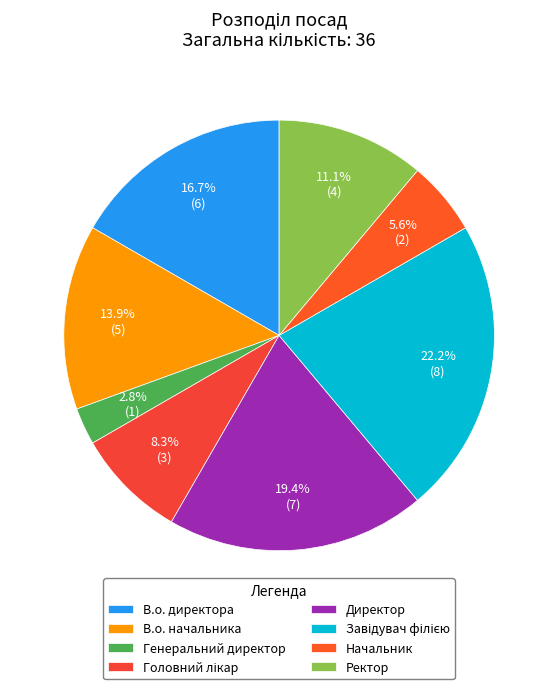

Is it true that Начальник is 6% of the pie?

True